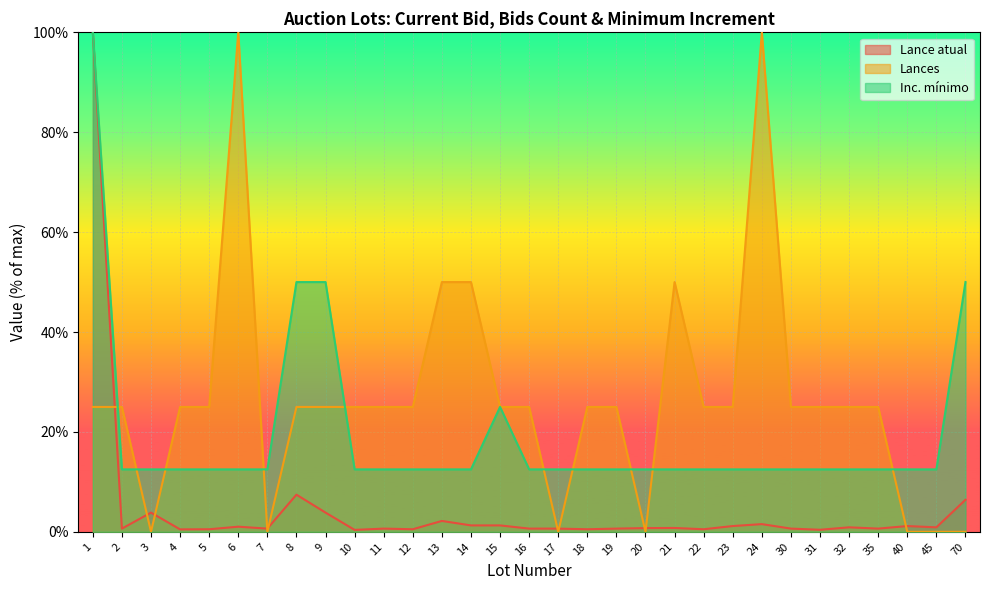

Is it true that Lance atual equals 100.0 at 1?

True